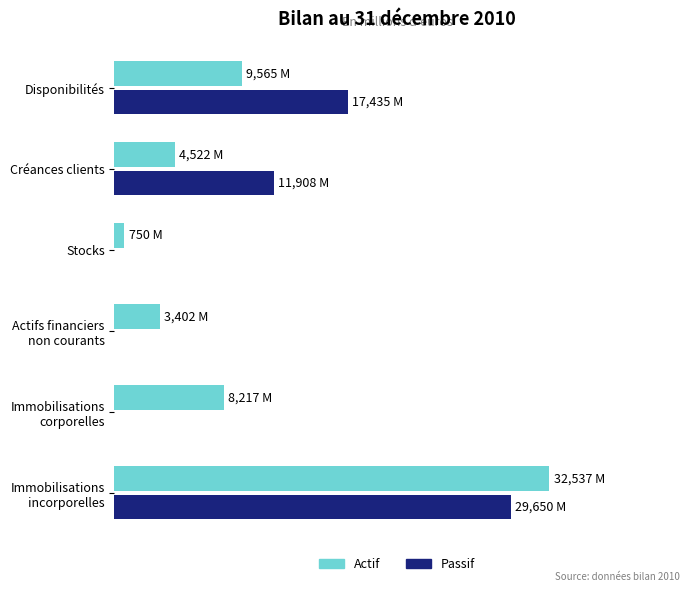

List the series in order of their peak value, highest first.

Actif, Passif